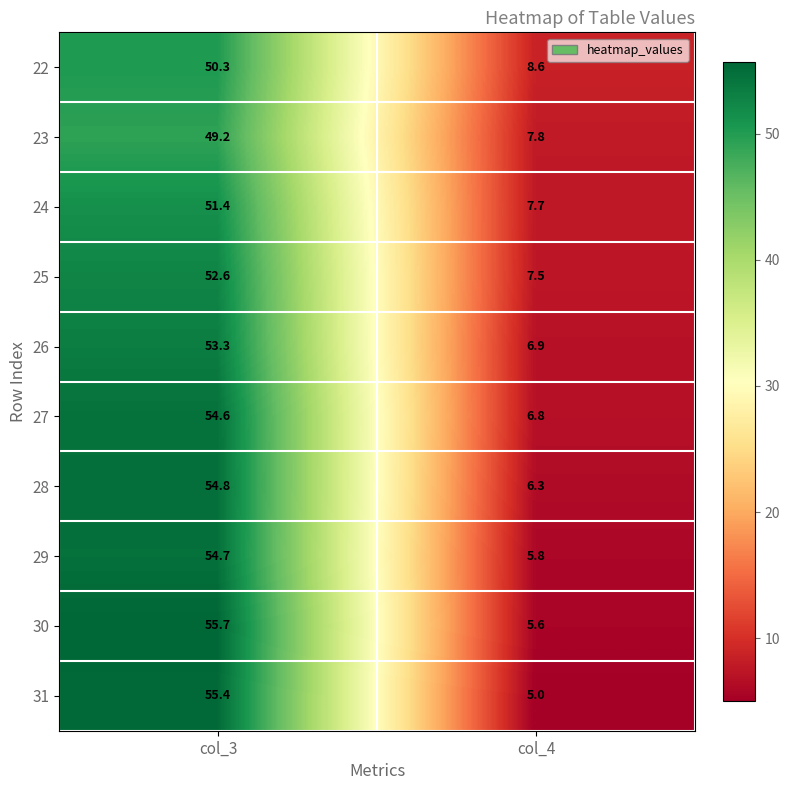

Reading left to right, what are all the values shown in this chart?

22: col_3=50.3	col_4=8.6
23: col_3=49.2	col_4=7.8
24: col_3=51.4	col_4=7.7
25: col_3=52.6	col_4=7.5
26: col_3=53.3	col_4=6.9
27: col_3=54.6	col_4=6.8
28: col_3=54.8	col_4=6.3
29: col_3=54.7	col_4=5.8
30: col_3=55.7	col_4=5.6
31: col_3=55.4	col_4=5.0